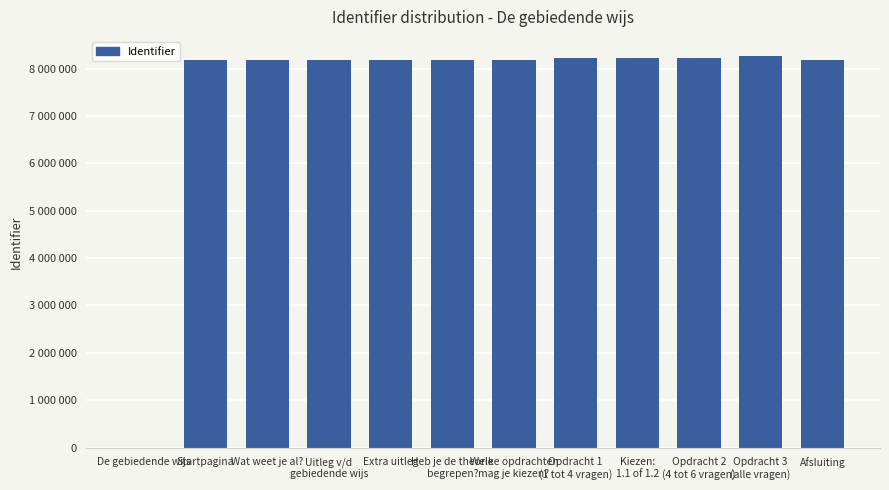

List the labels in order of value, smallest first.

De gebiedende wijs, Startpagina, Uitleg v/d
gebiedende wijs, Heb je de theorie
begrepen?, Welke opdrachten
mag je kiezen?, Afsluiting, Wat weet je al?, Extra uitleg, Opdracht 1
(1 tot 4 vragen), Opdracht 2
(4 tot 6 vragen), Kiezen:
1.1 of 1.2, Opdracht 3
(alle vragen)